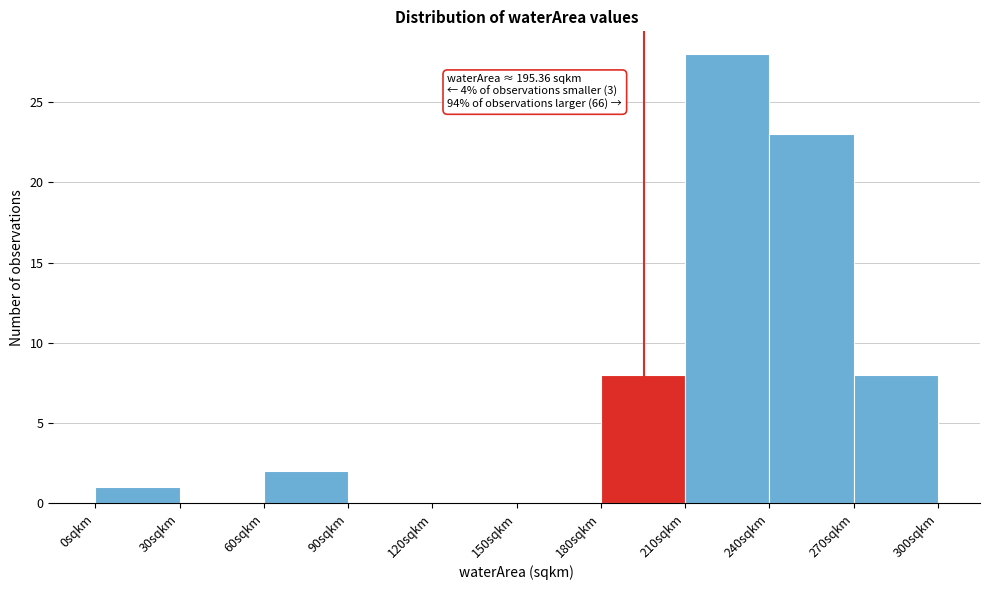

Which range on the x-axis has the tallest bar?

210 to 240